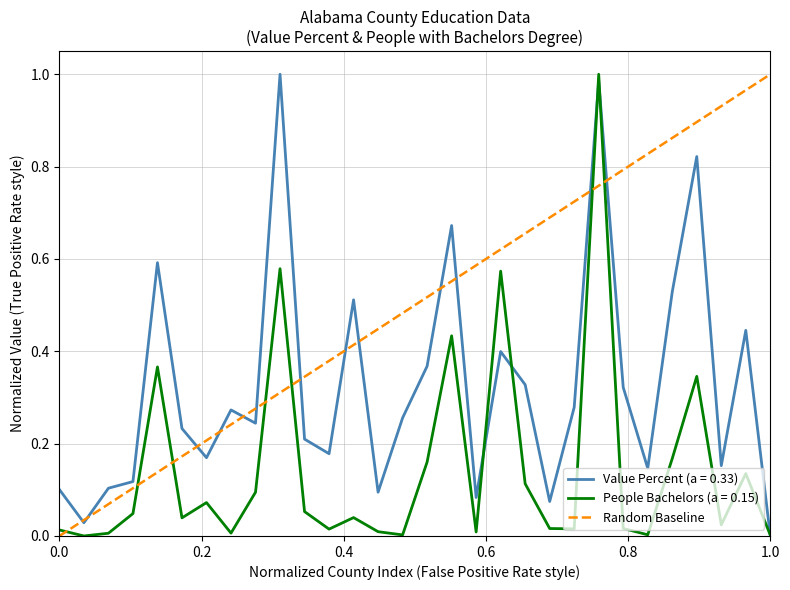

True or false: the data shows 0 at 1.0.

False